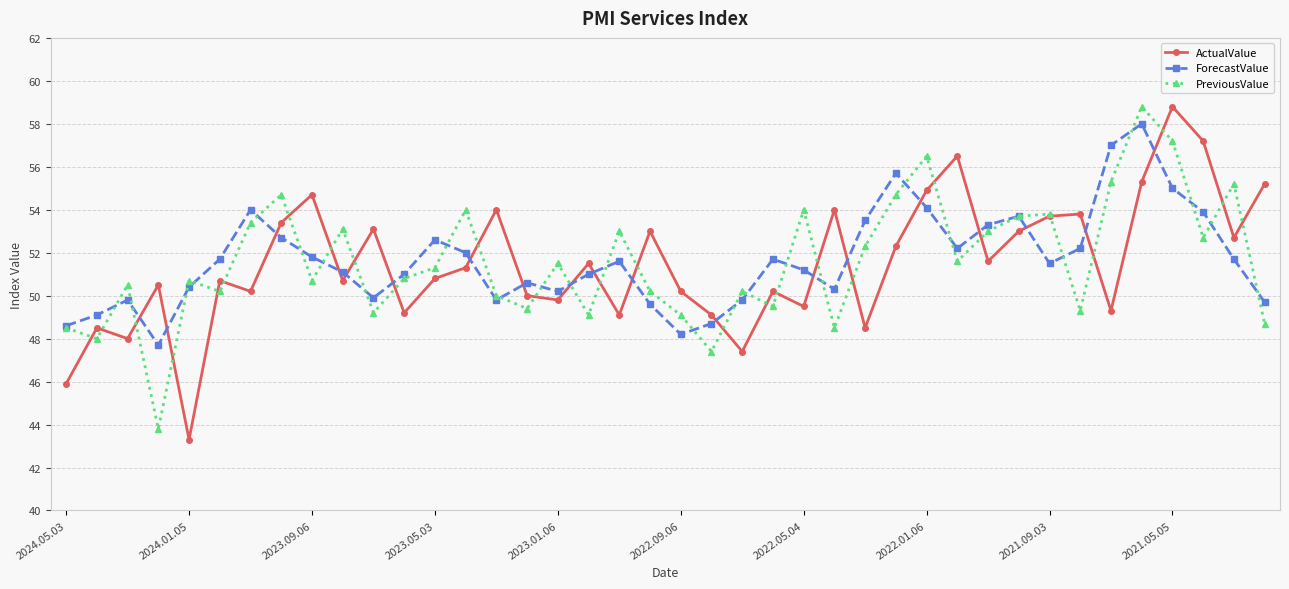

Which series has the largest range (max minus min)?

ActualValue